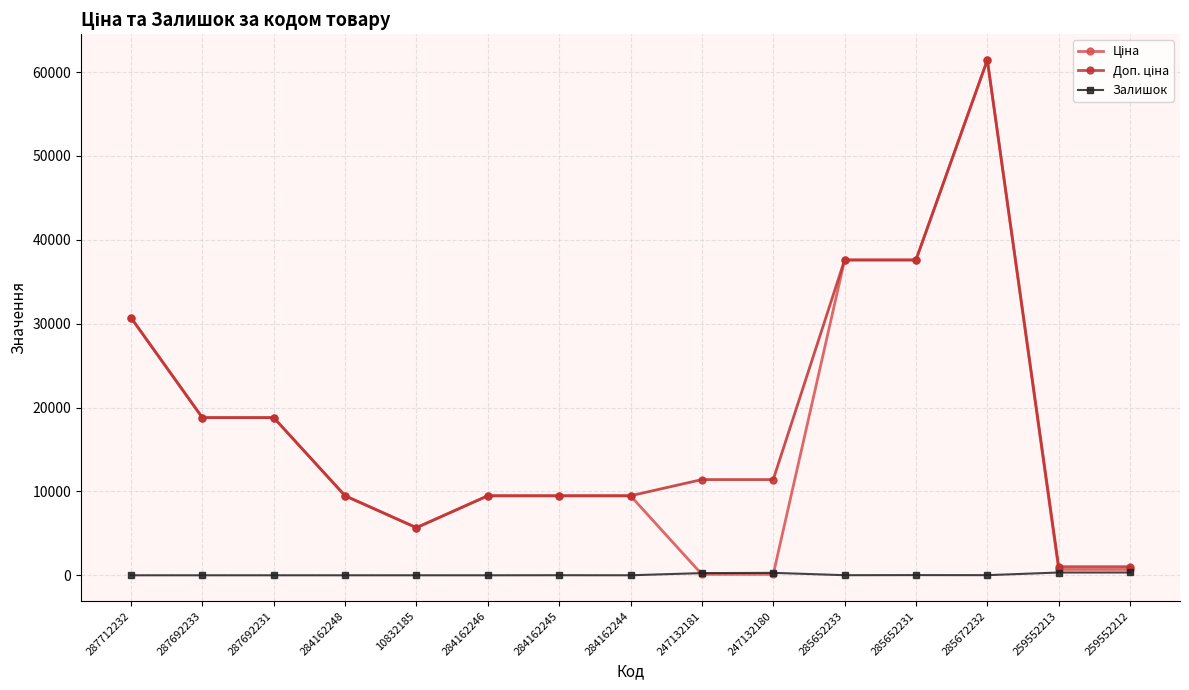

Is it true that Залишок equals 260.0 at 247132181?

True